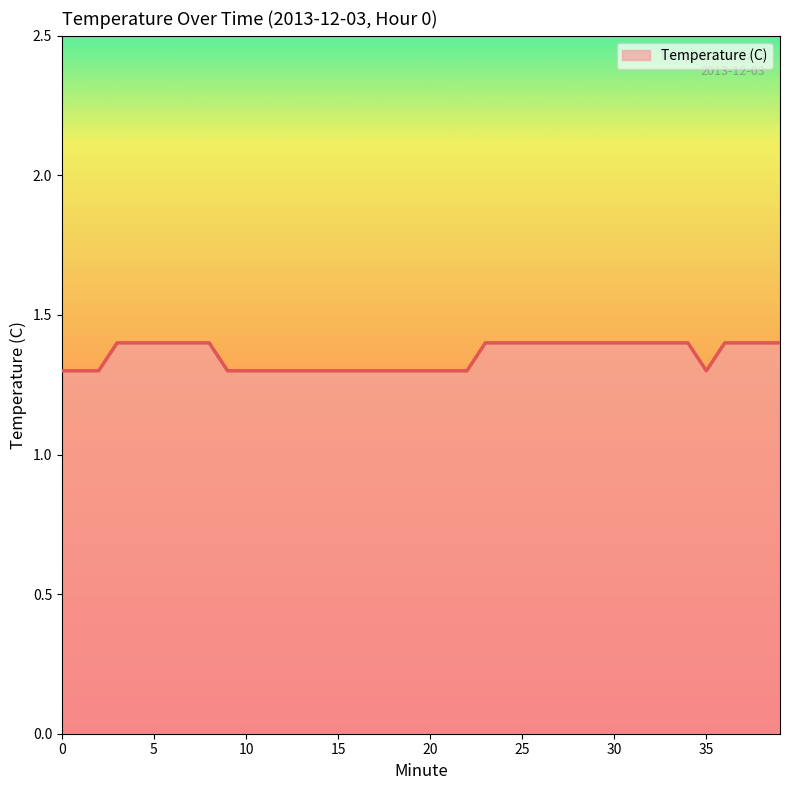

What is the greatest value displayed?

1.4